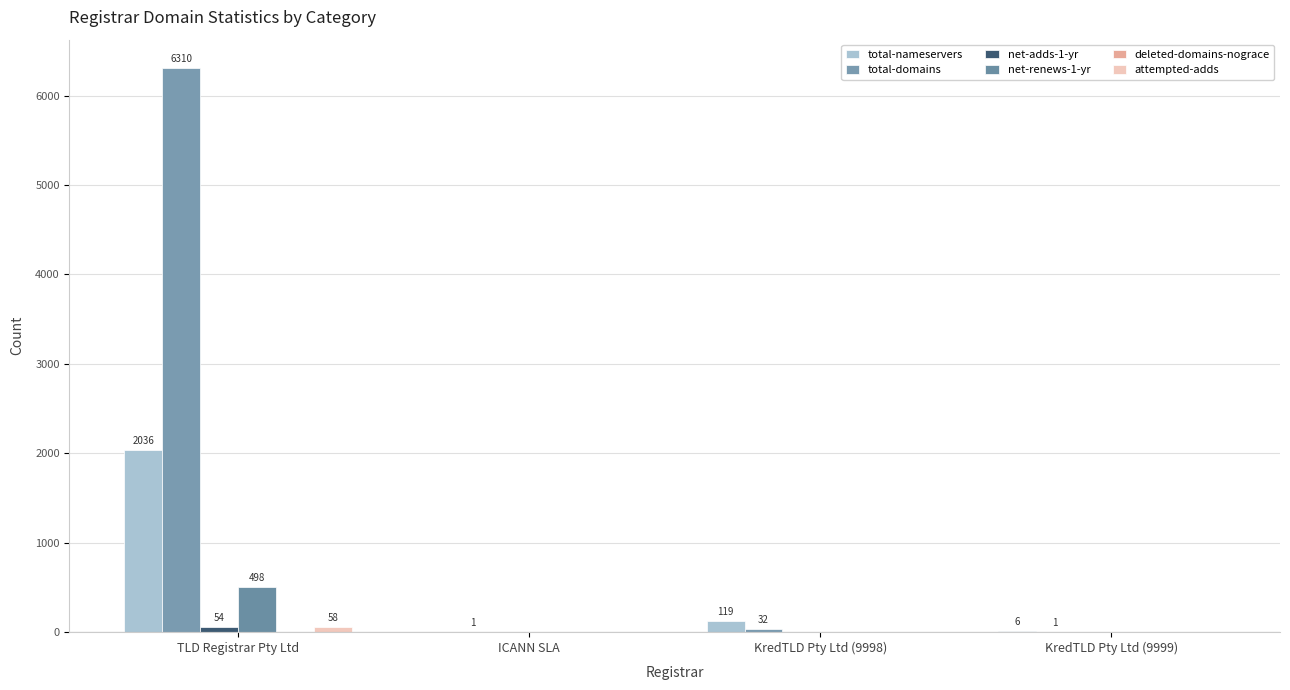

At how many categories does at least one series exceed 5346?

1